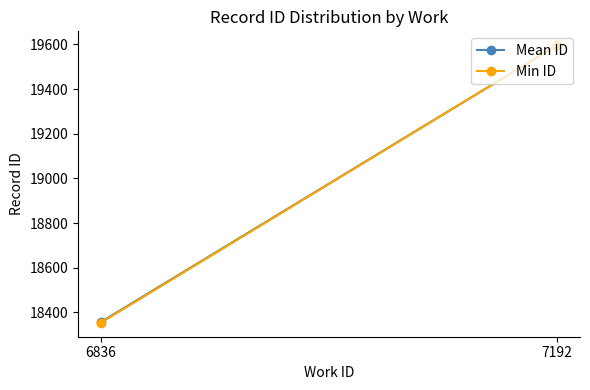

Which series changed the most between 6836 and 7192?

Min ID